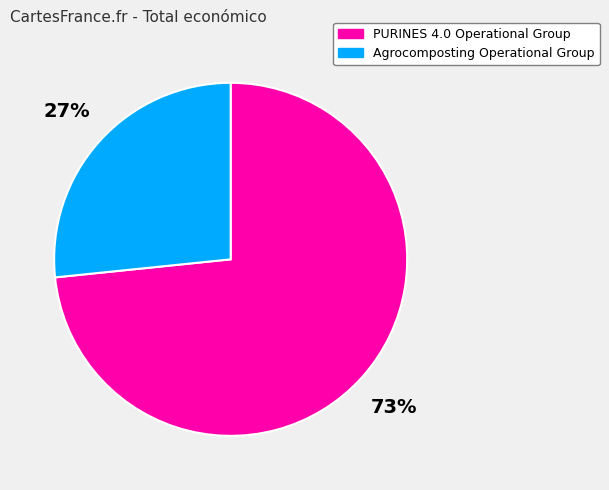

What is the largest slice in the pie chart?

PURINES 4.0 Operational Group